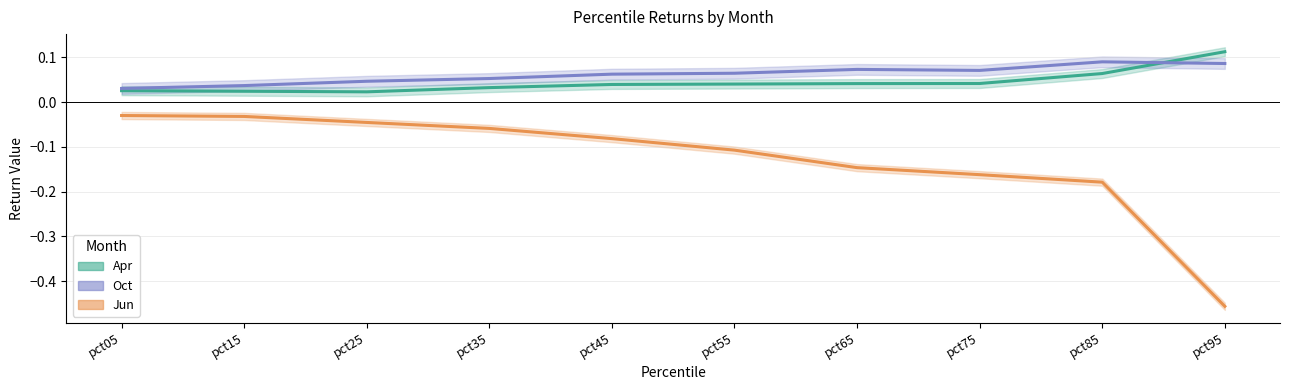

What is the value of the Oct (line) point at the 9th from the left?

0.1